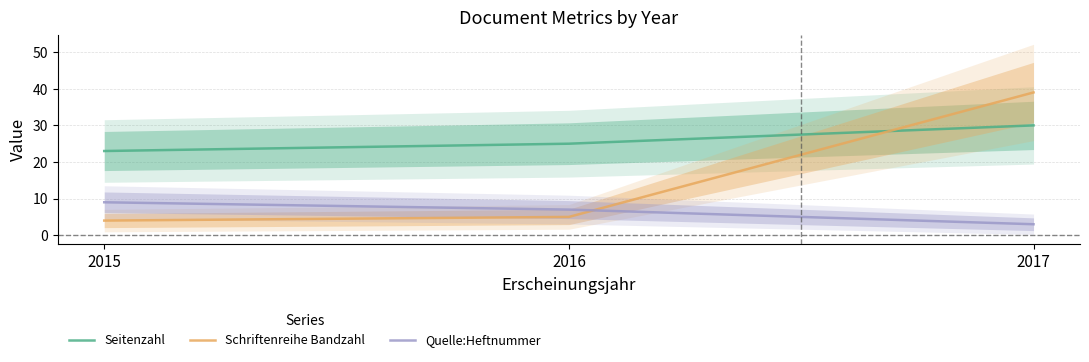

Reading left to right, extract all data points from this chart.

Seitenzahl: 2015=23	2016=25	2017=30
Schriftenreihe Bandzahl: 2015=4	2016=5	2017=39
Quelle:Heftnummer: 2015=9	2016=7	2017=3